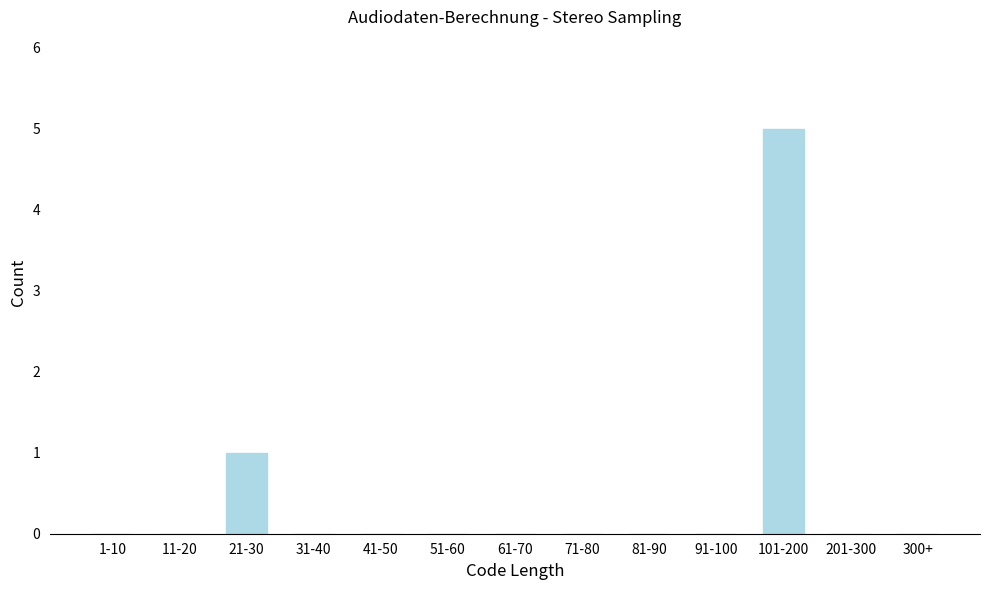

Reading right to left, transcribe all the data shown in this chart.

300+=0	201-300=0	101-200=5	91-100=0	81-90=0	71-80=0	61-70=0	51-60=0	41-50=0	31-40=0	21-30=1	11-20=0	1-10=0